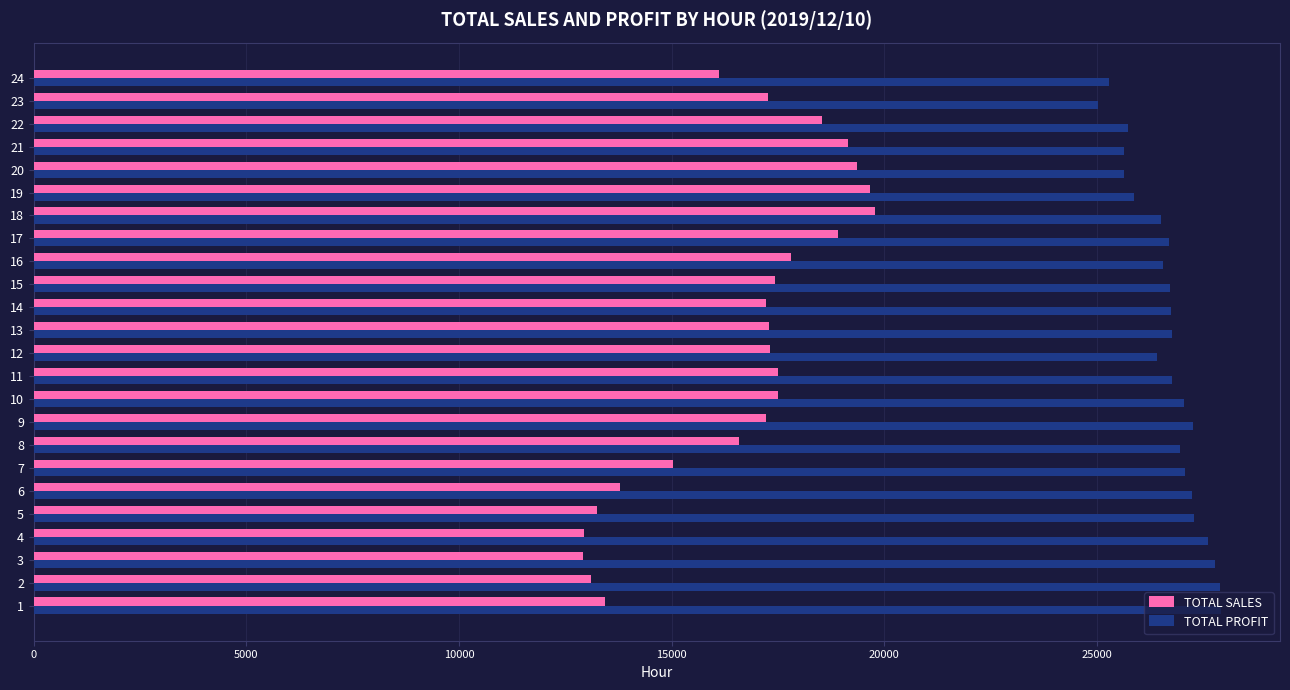

How many values in the TOTAL PROFIT series are below 26761?

12